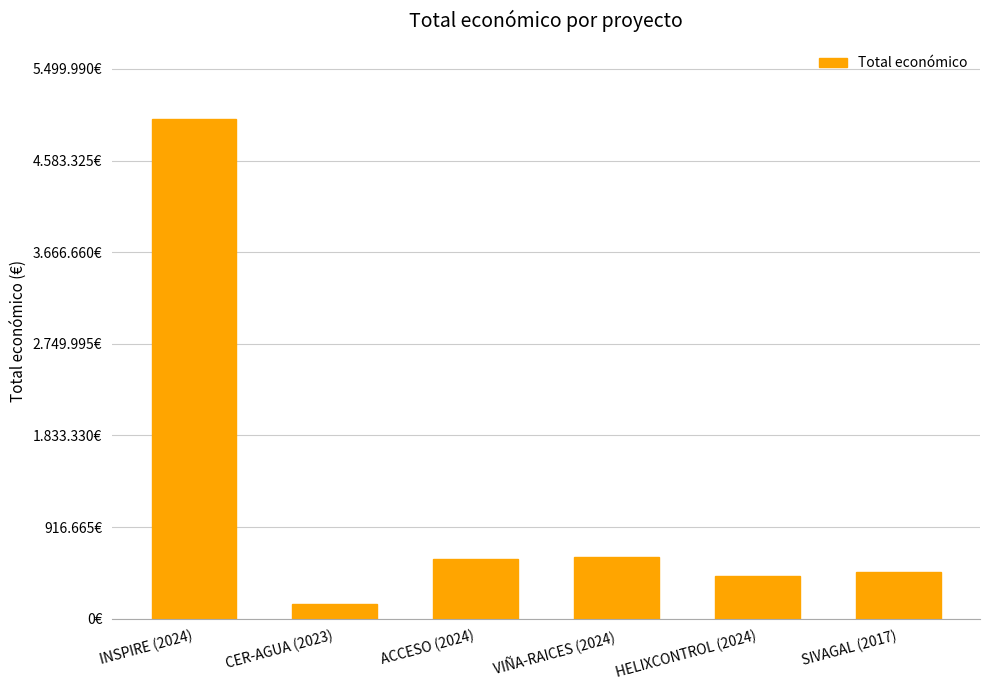

What is the smallest value displayed?

150000